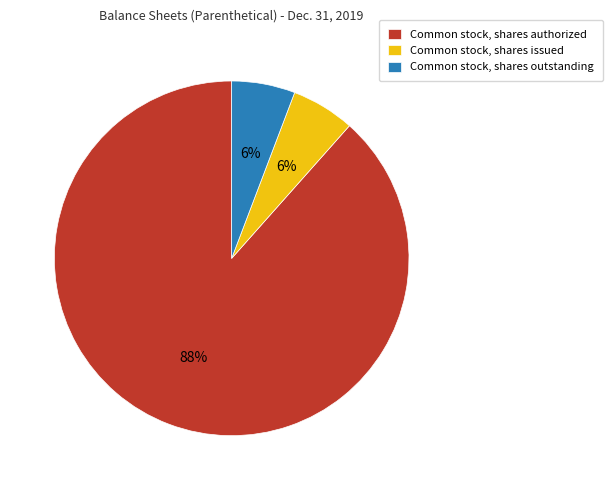

Which category has the biggest portion of the pie?

Common stock, shares authorized